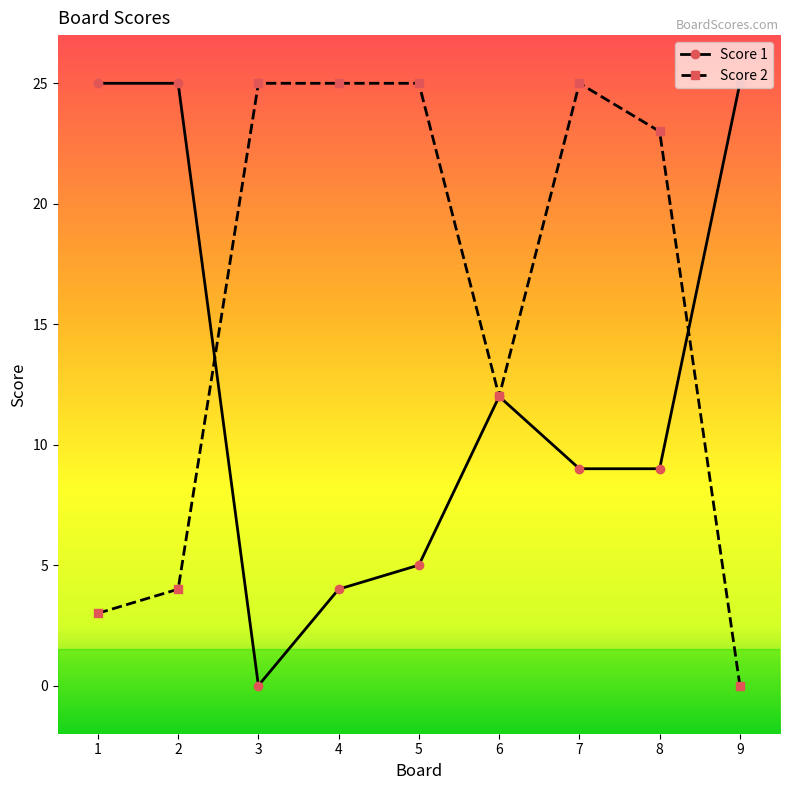

Is it true that Score 2 equals 23 at 8?

True